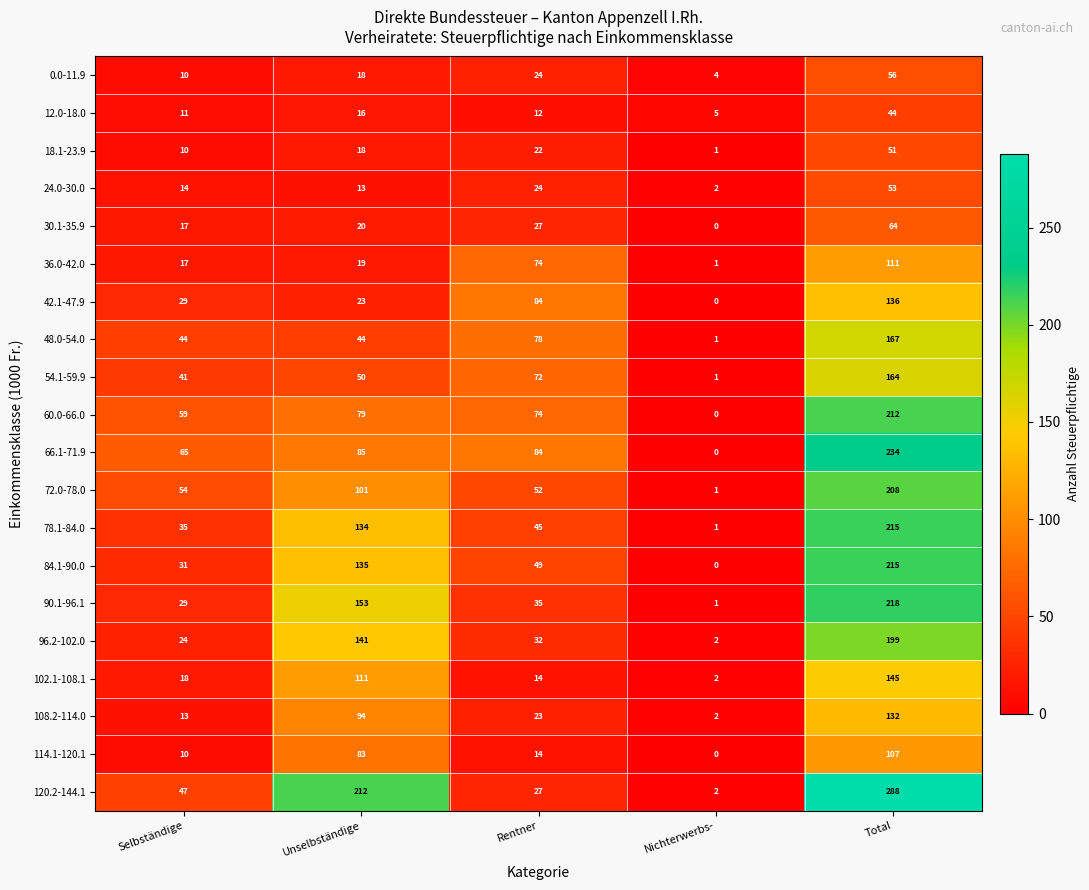

Is it true that 84.1-90.0 equals 77 at Rentner?

False